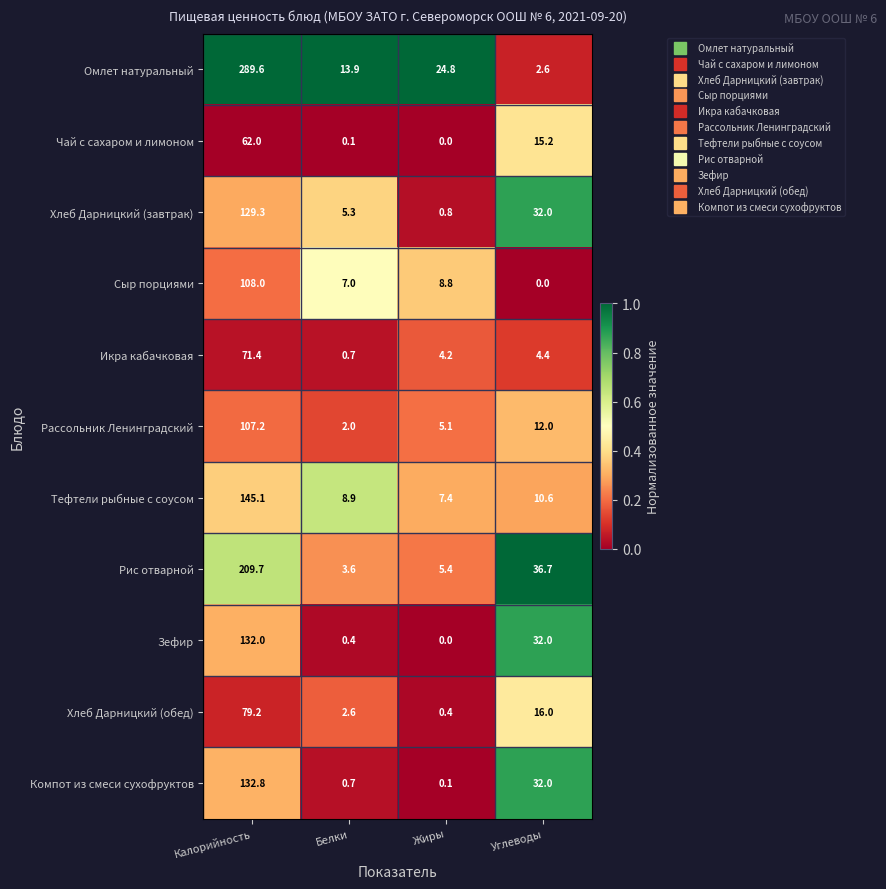

Where is Тефтели рыбные с соусом nearest to the value 76?

Углеводы